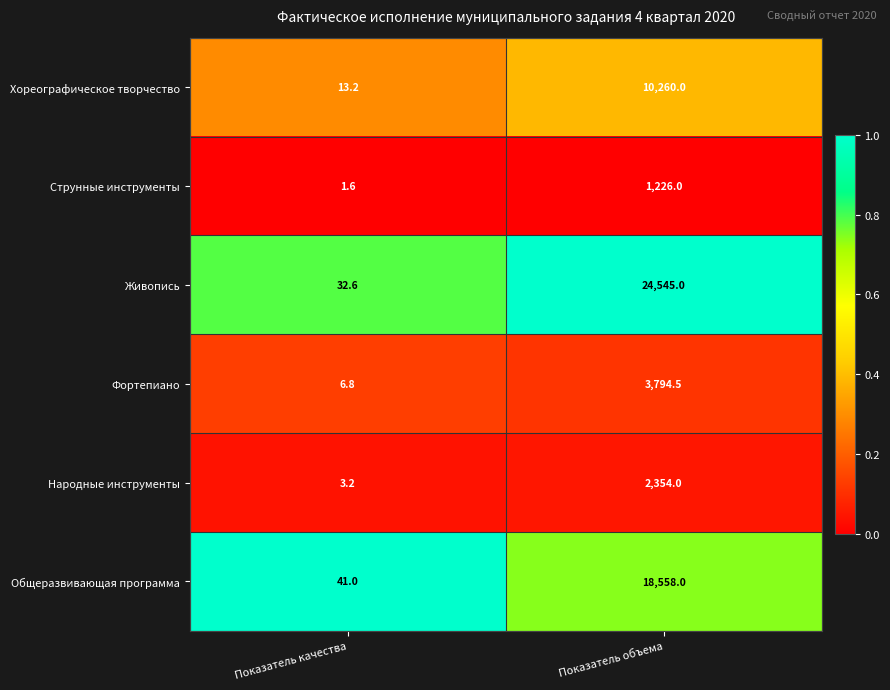

What is the total value across all series at Показатель качества?

98.4